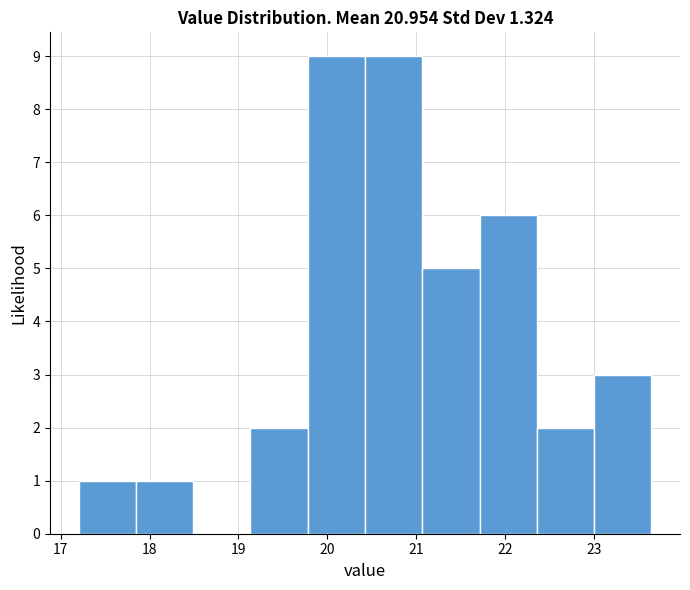

Reading left to right, list every bar in this chart as the range it spans on the x-axis followed by its height. Neither the bar edges nor the heights are printed on the chart, so give them approximately, as read against the axes.

17.2 to 17.8: 1
17.8 to 18.5: 1
18.5 to 19.1: 0
19.1 to 19.8: 2
19.8 to 20.4: 9
20.4 to 21.1: 9
21.1 to 21.7: 5
21.7 to 22.4: 6
22.4 to 23.0: 2
23.0 to 23.7: 3